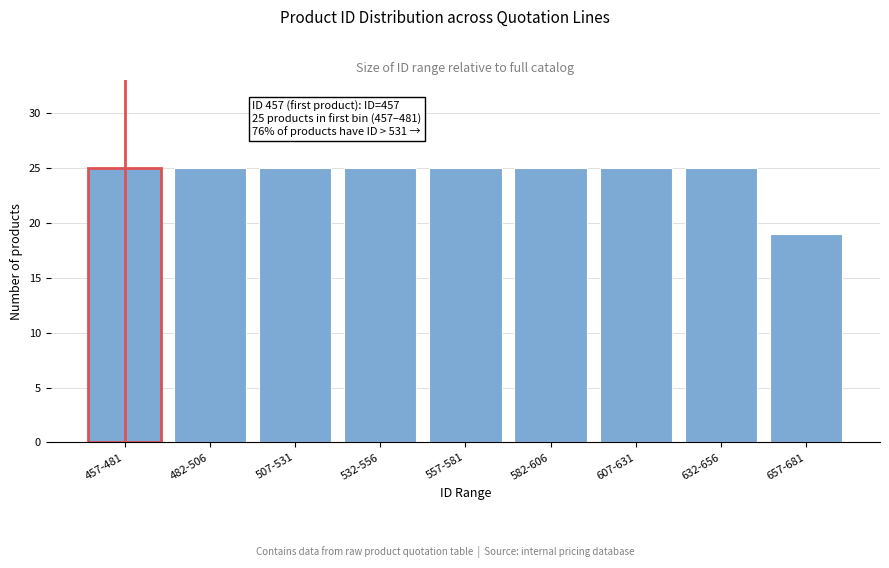

Reading left to right, what are all the values shown in this chart?

25	25	25	25	25	25	25	25	19